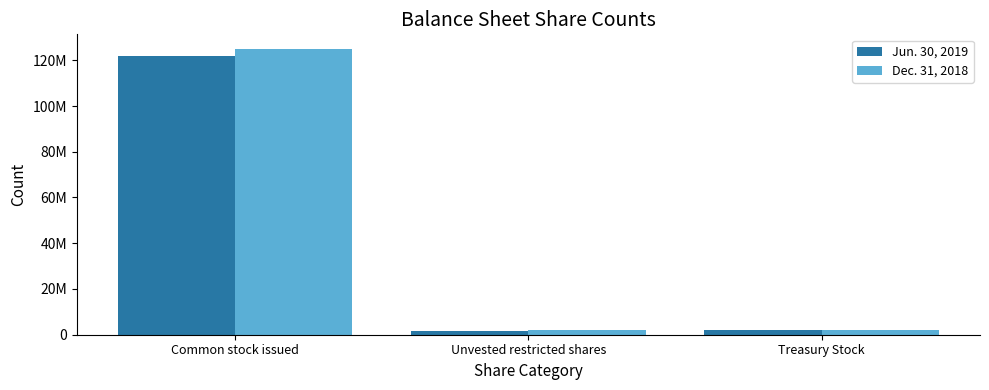

Is it true that Jun. 30, 2019 equals 1623494 at Unvested restricted shares?

True